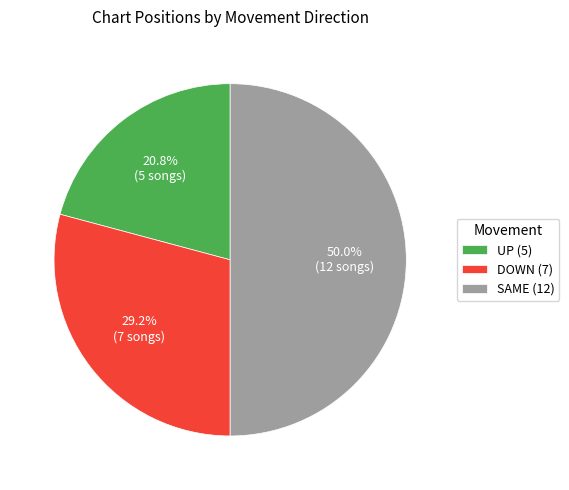

How many slices are in this pie chart?

3